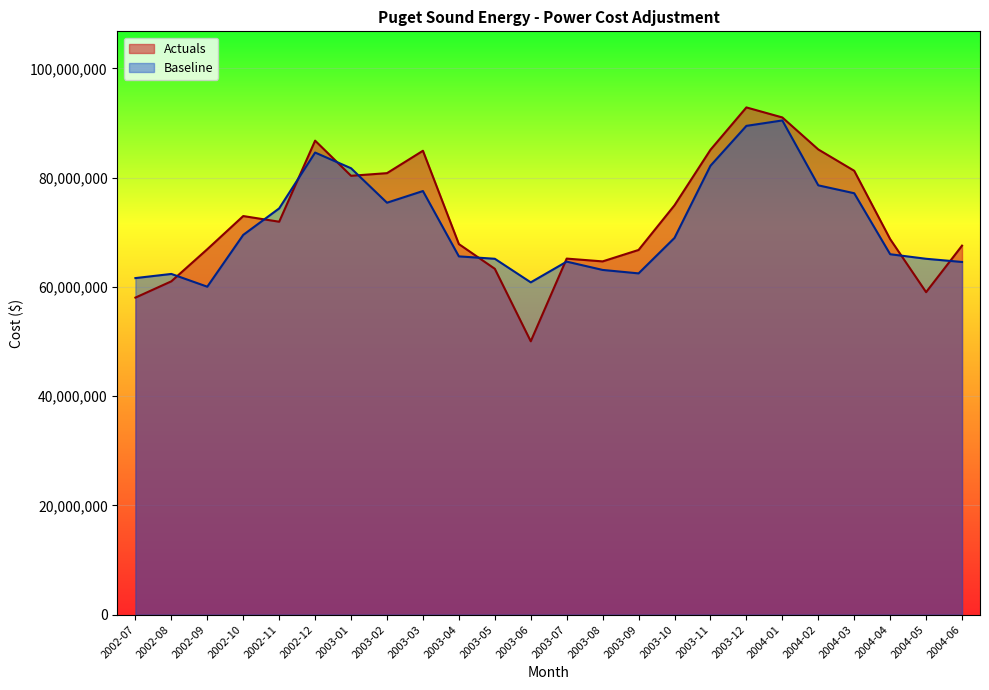

What position from the left is 2004-01?

19